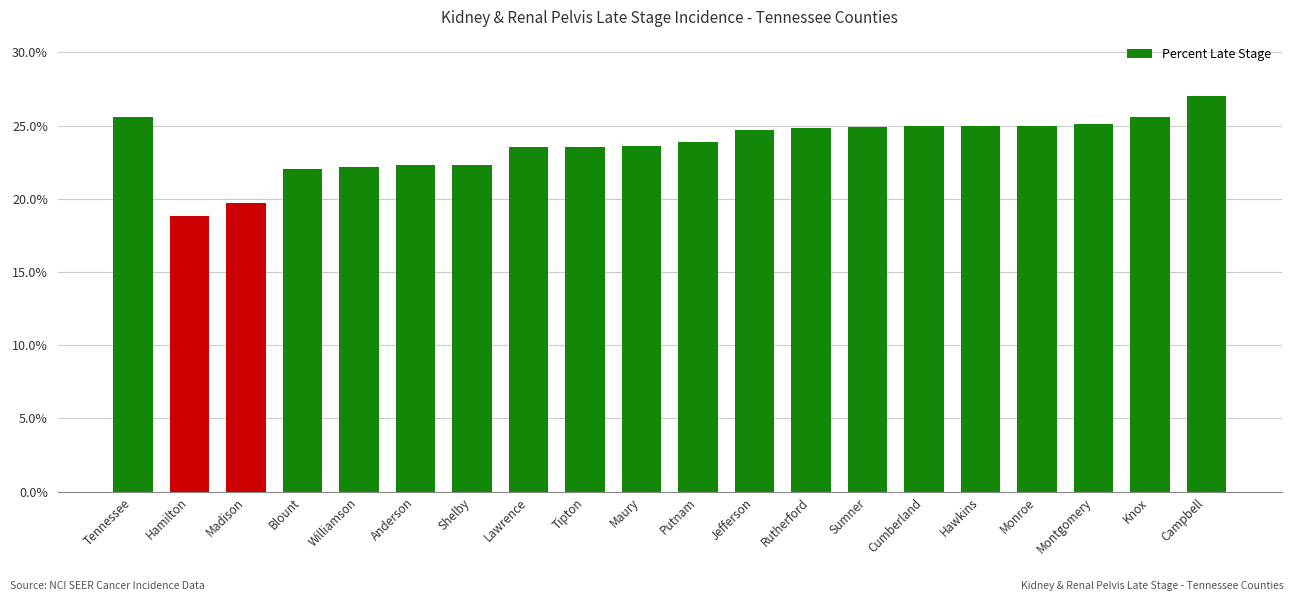

The value at Maury is 23.6. True or false?

True